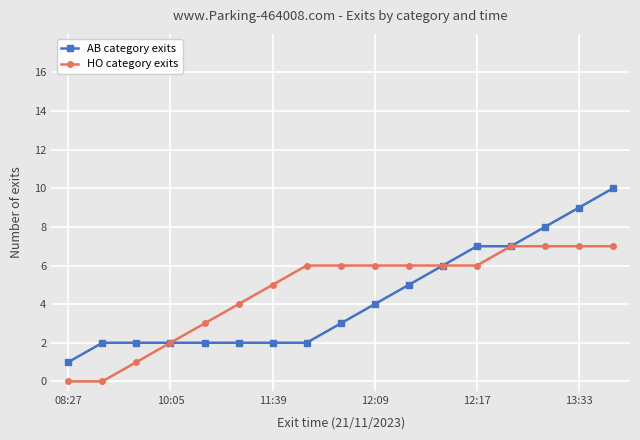

What are all the series names shown in the legend?

AB category exits, HO category exits